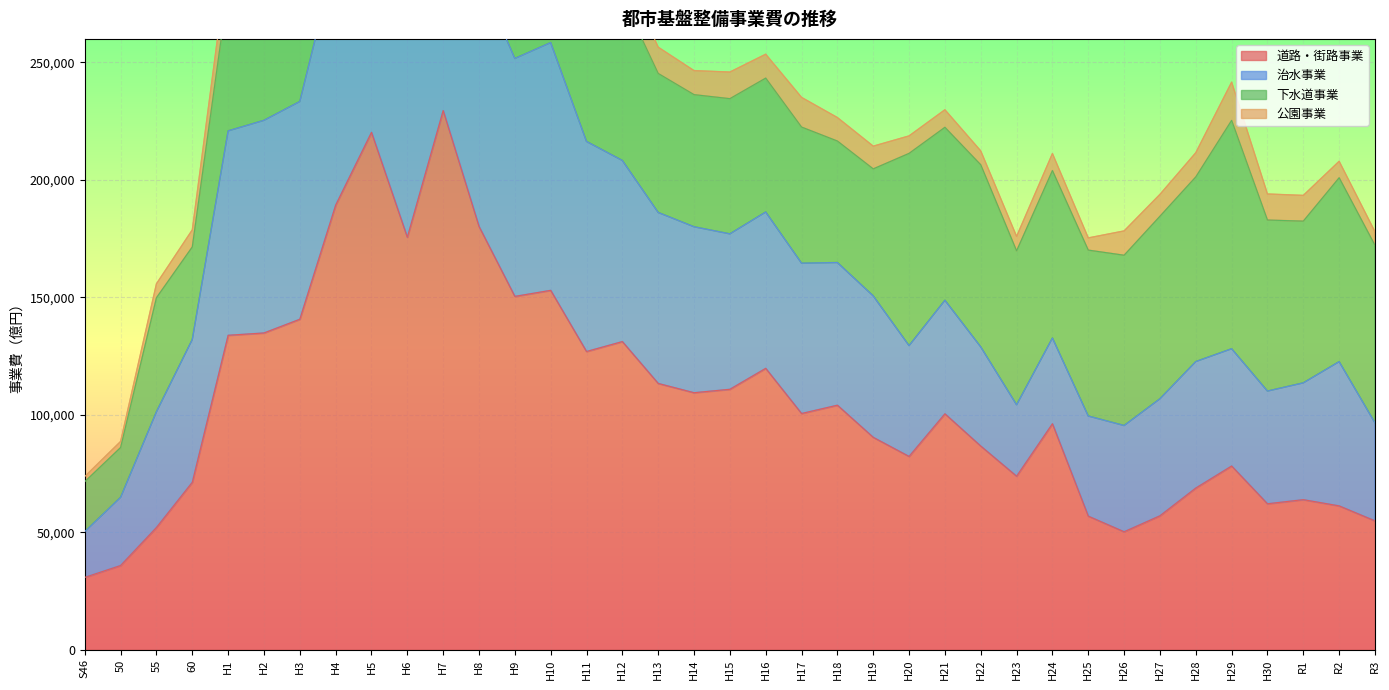

Where does the 治水事業 series first go above 60787?

H1